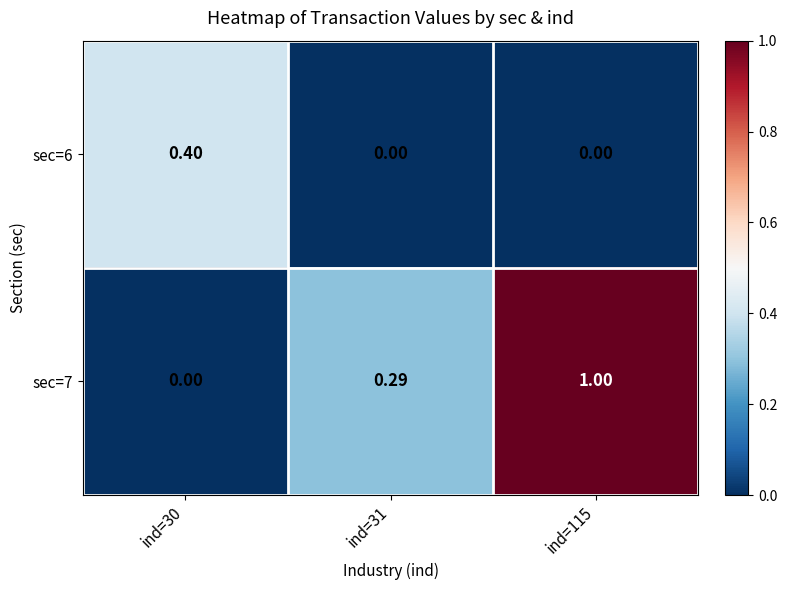

Which label corresponds to the largest value in the chart?

ind=115